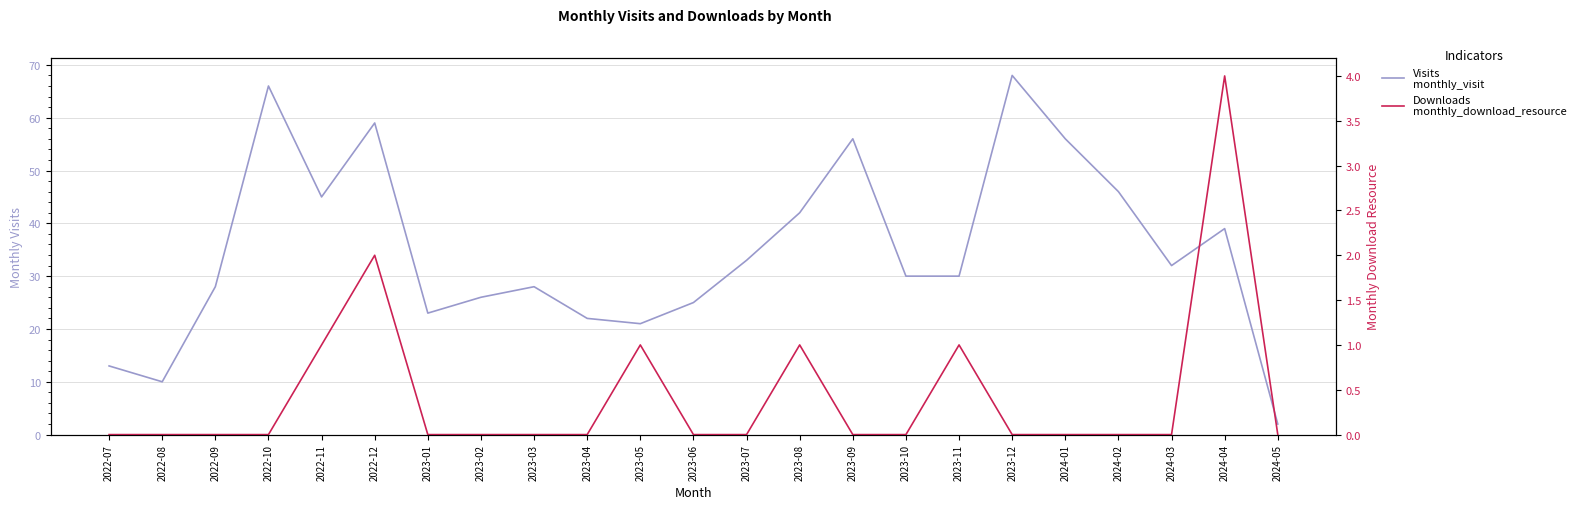

Where is the first local maximum for monthly_visit?

2022-10